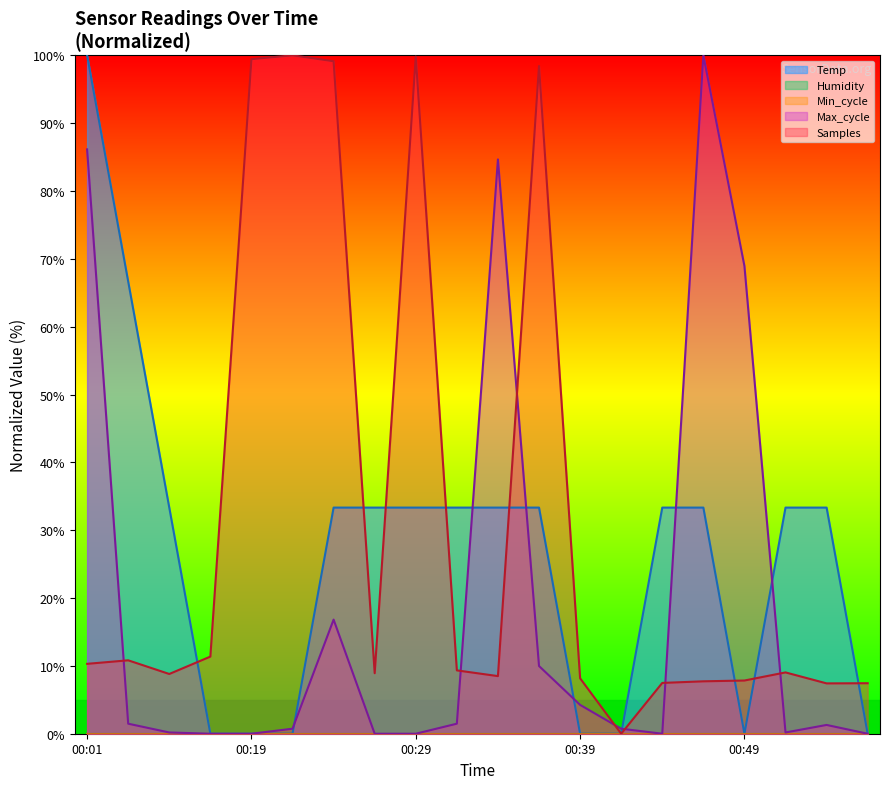

True or false: Max_cycle and Temp intersect in this chart.

True